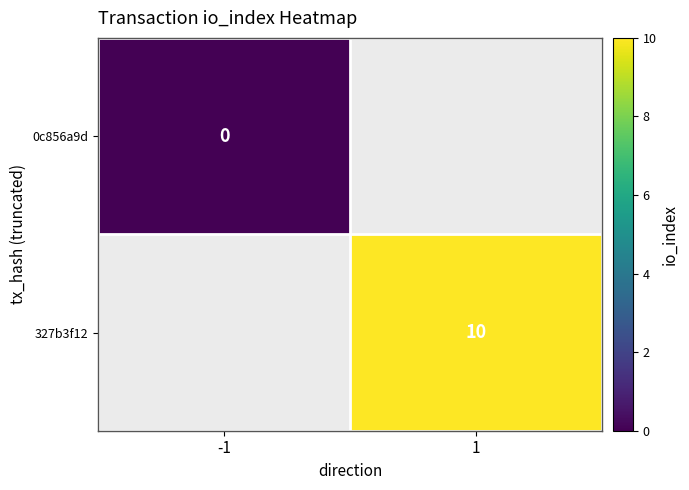

Is it true that 327b3f12 equals 10.0 at 1?

True